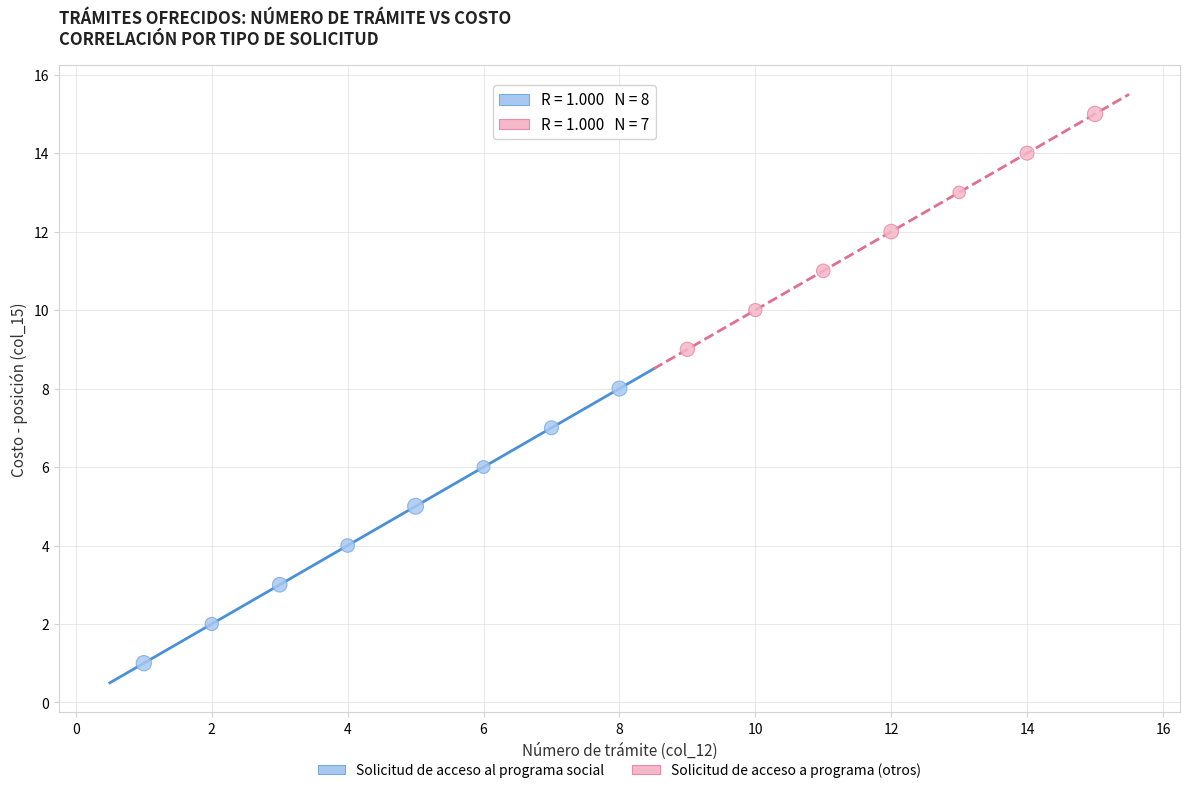

What are all the series names shown in the legend?

Solicitud de acceso al programa social, Solicitud de acceso a programa (otros)